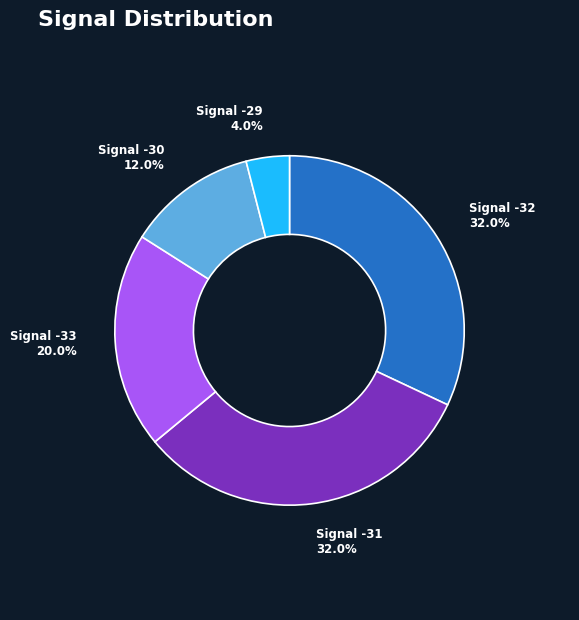

How much of the chart is everything except Signal -30?

88.0%